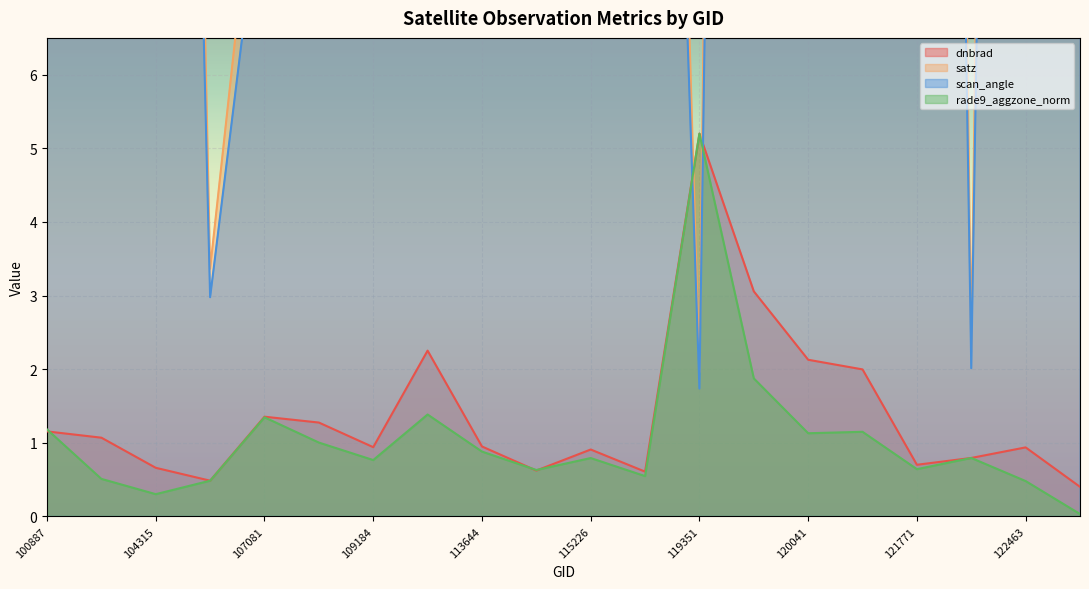

The value of scan_angle at 115591 is 41.4. True or false?

False